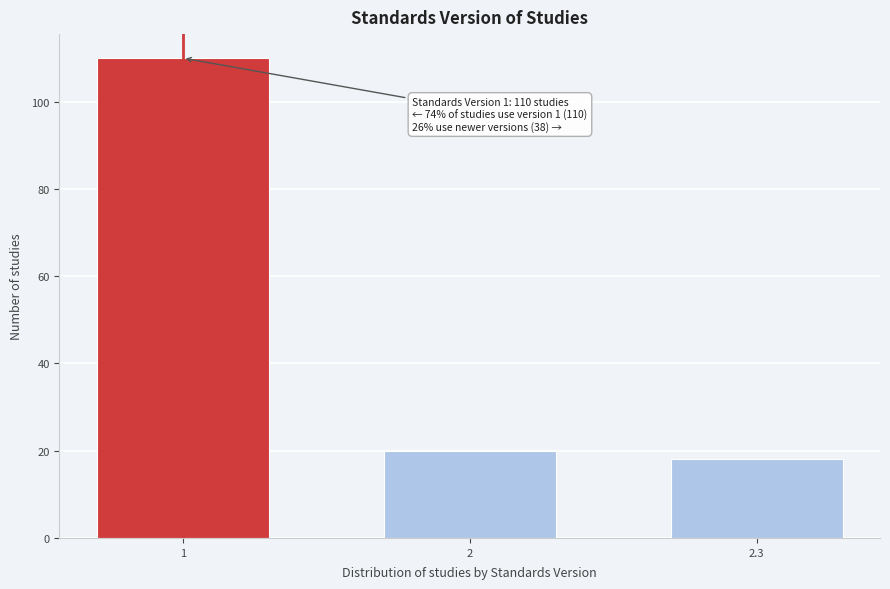

Reading left to right, transcribe all the data shown in this chart.

110	20	18